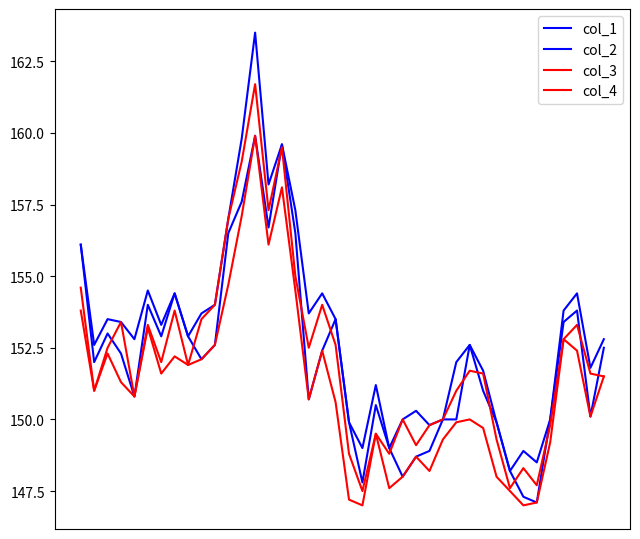

Which category has the highest value across all series?

13